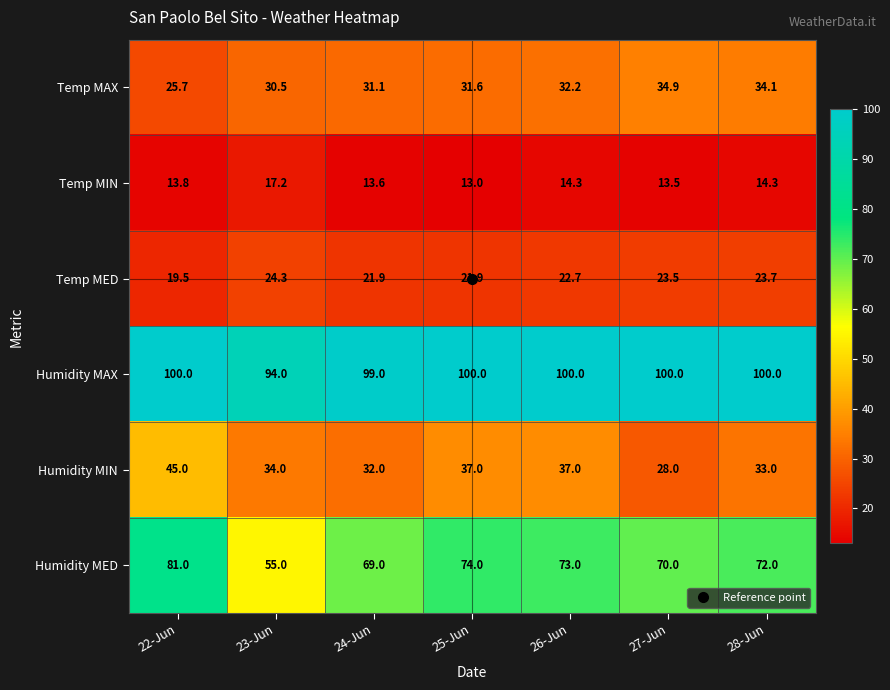

At which category is the sum across all series the highest?

22-Jun